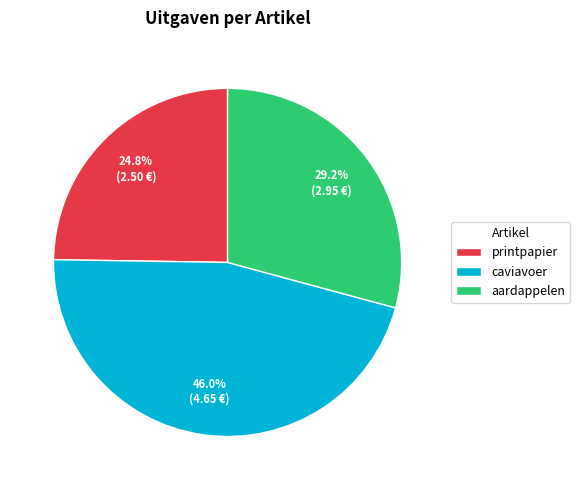

Which slice is the smallest?

printpapier